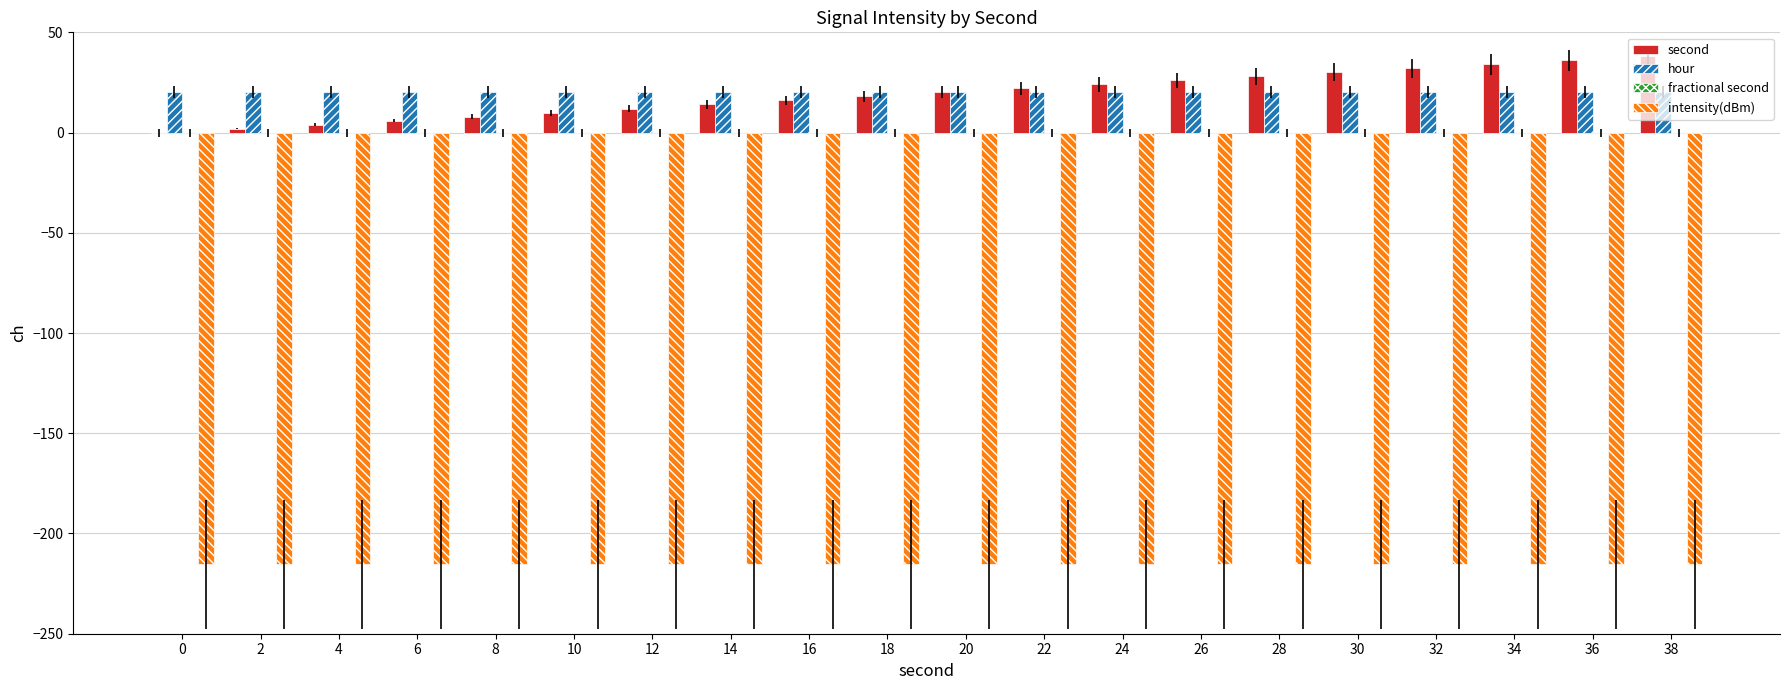

Does the chart contain stacked bars?

No